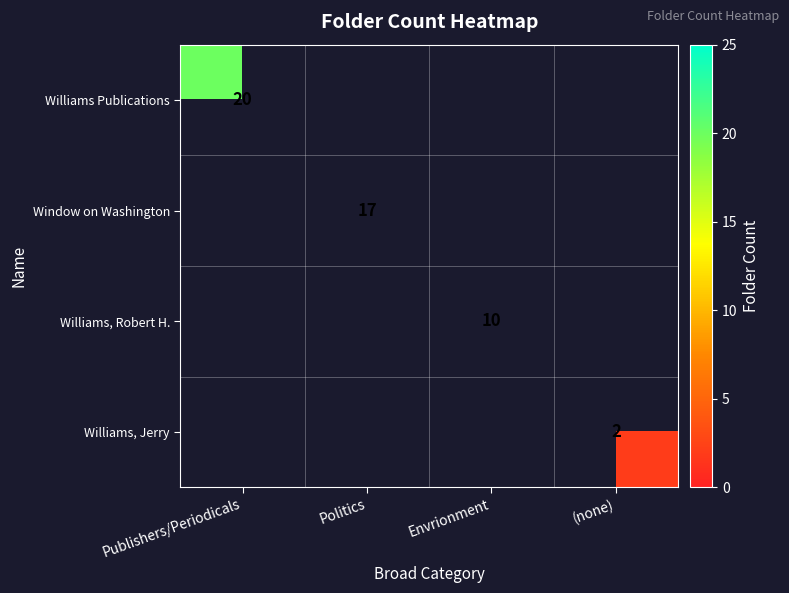

True or false: Williams Publications has a value of 30 at Publishers/Periodicals.

False